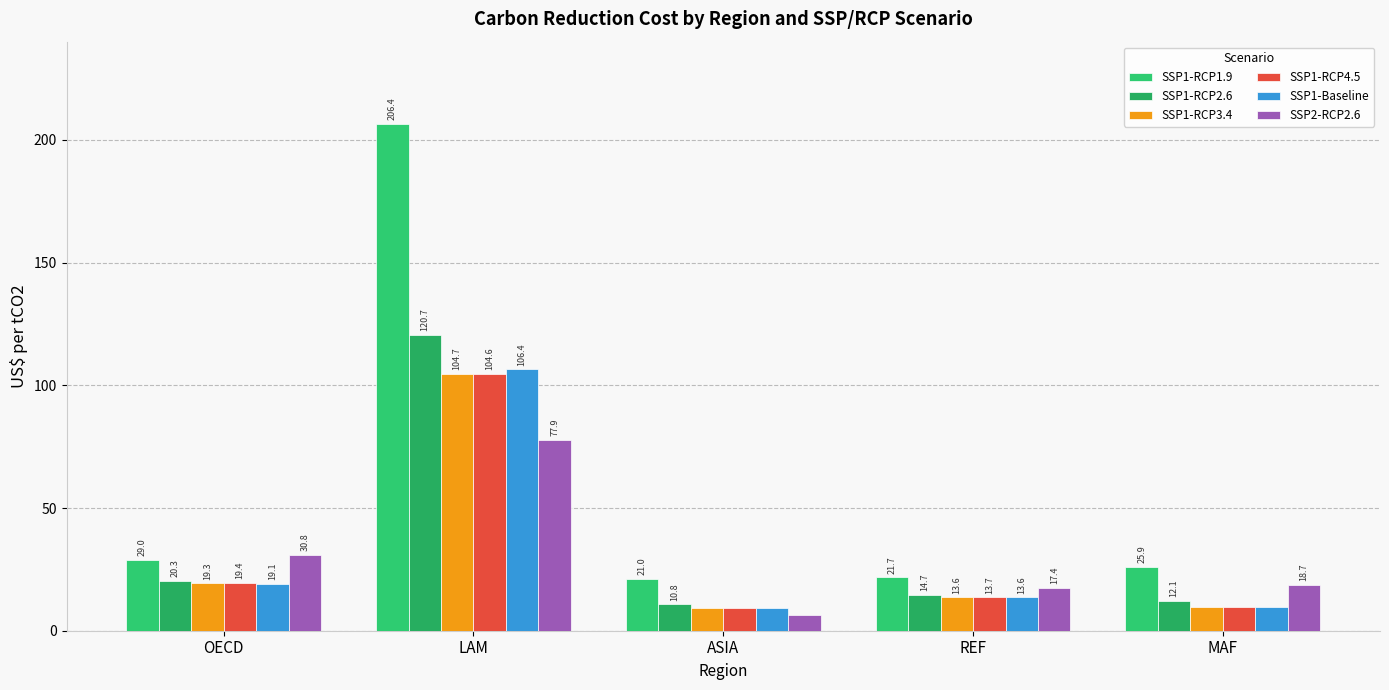

What are all the series names shown in the legend?

SSP1-RCP1.9, SSP1-RCP2.6, SSP1-RCP3.4, SSP1-RCP4.5, SSP1-Baseline, SSP2-RCP2.6